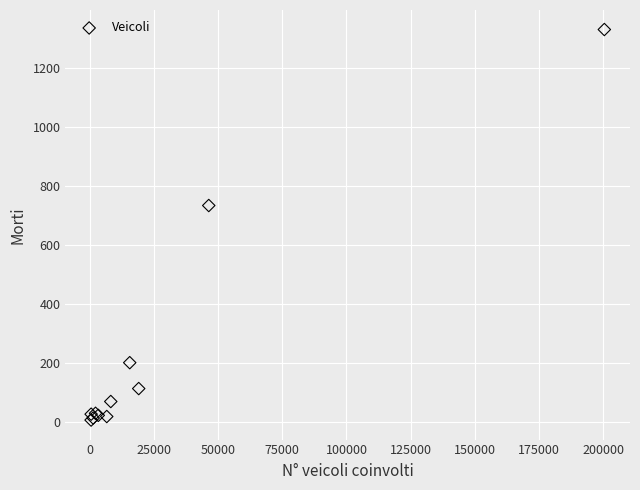

What Y value in the scatter plot is closest to 668?

734